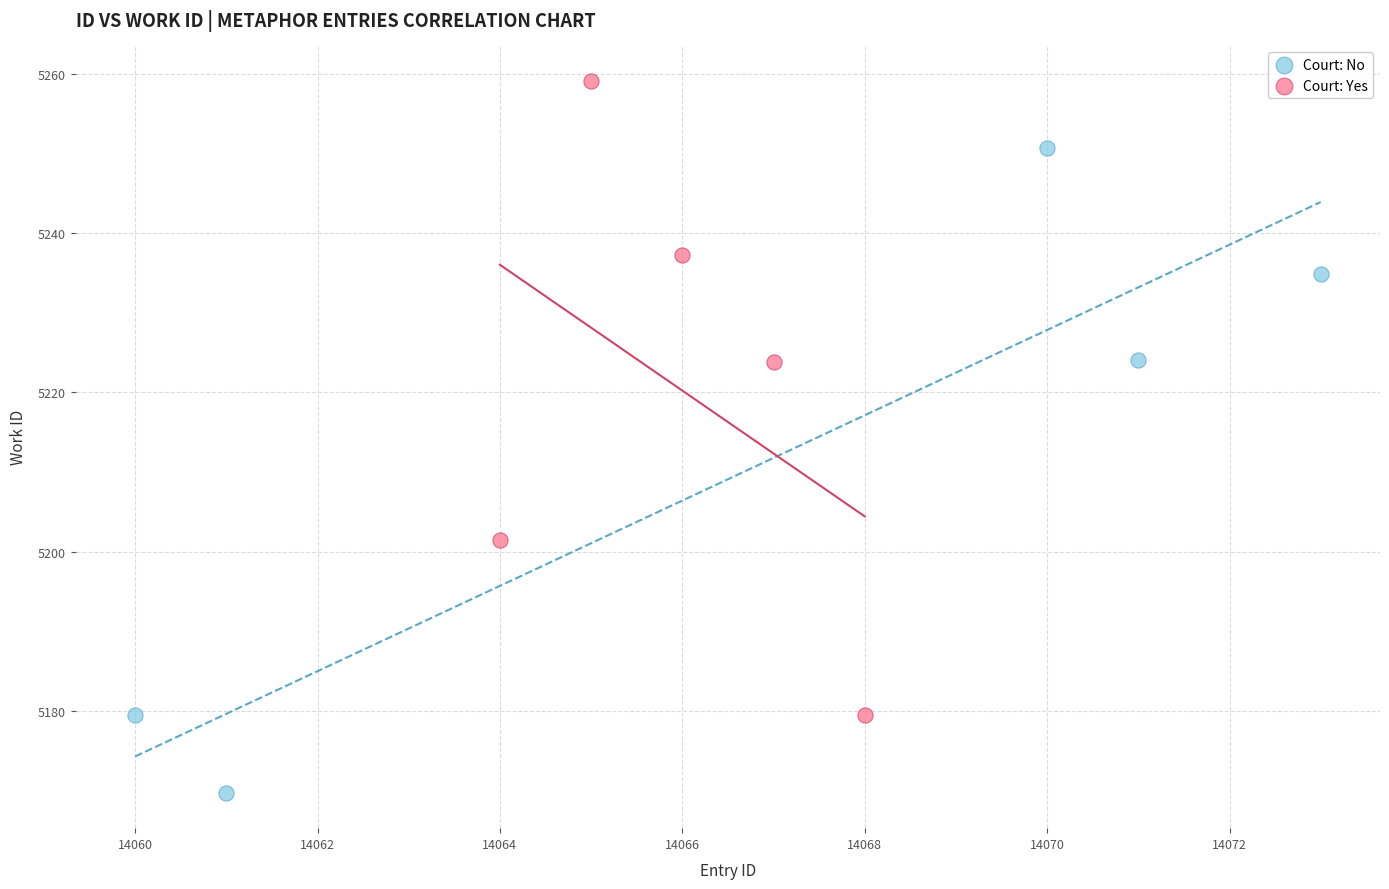

Which series reaches the minimum Y coordinate?

Court: No